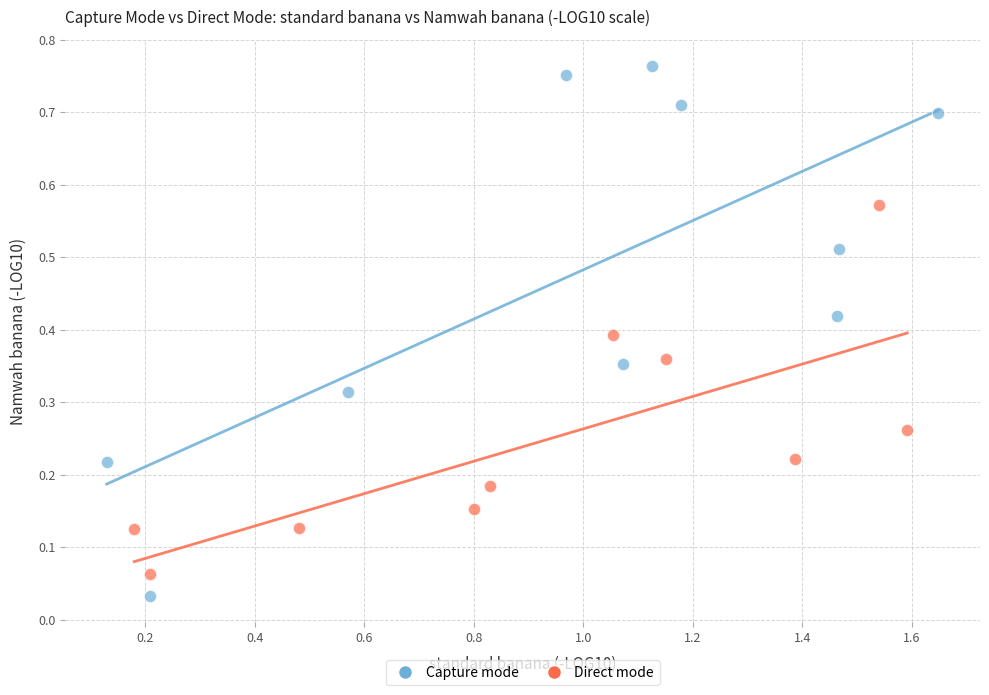

Which series contains the highest Y value?

Capture mode